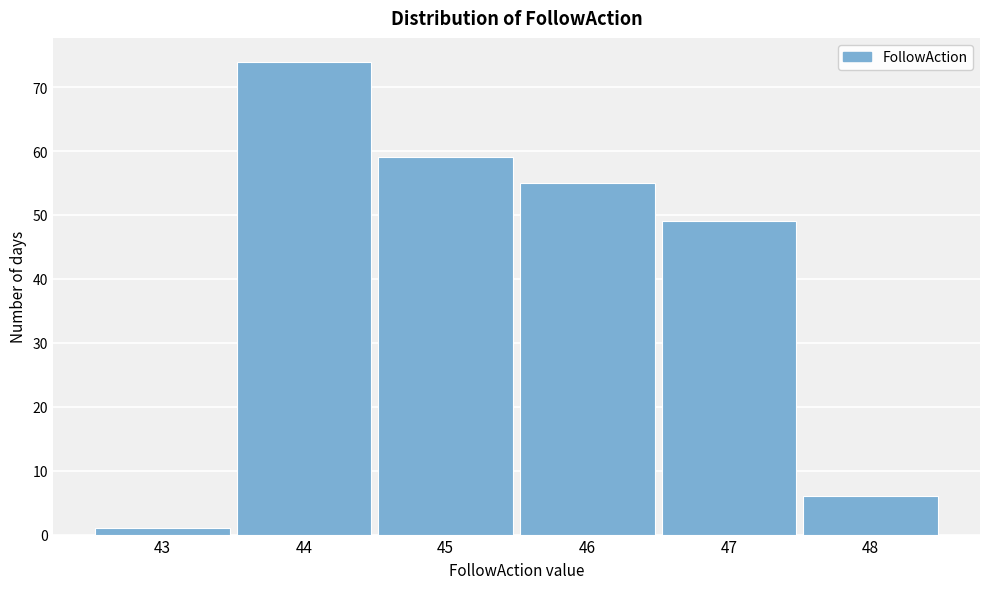

Reading left to right, list all the values displayed in this chart.

43=1	44=74	45=59	46=55	47=49	48=6